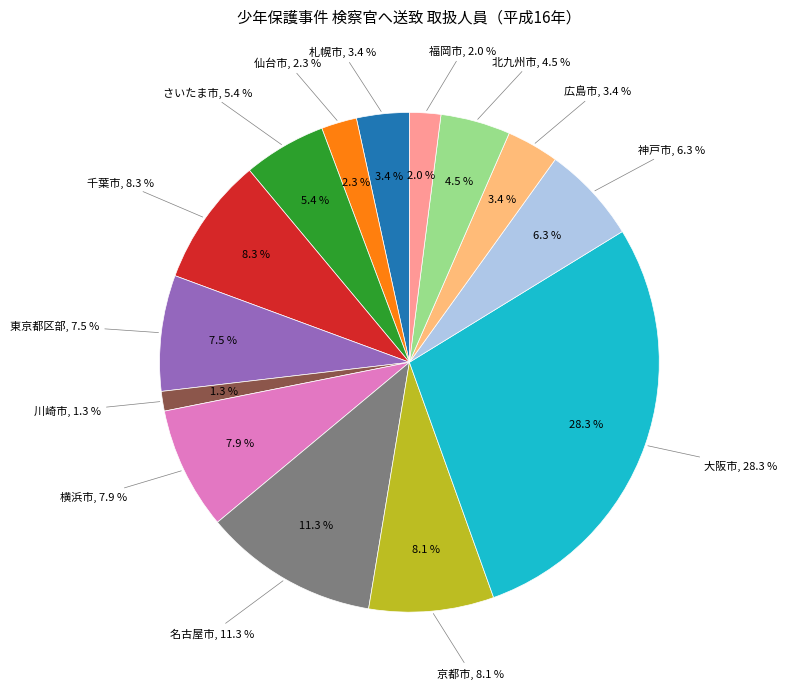

Is the sum of 川崎市 and 千葉市 greater than half?

No